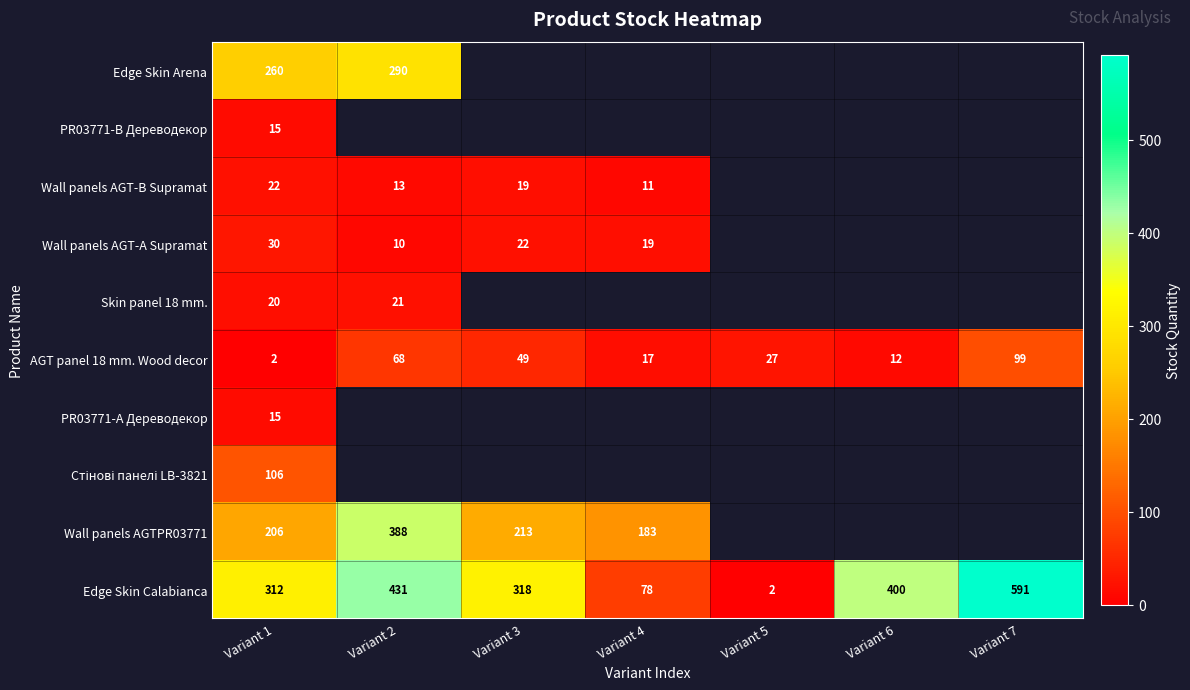

Where is AGT panel 18 mm. Wood decor nearest to the value 50?

Variant 3